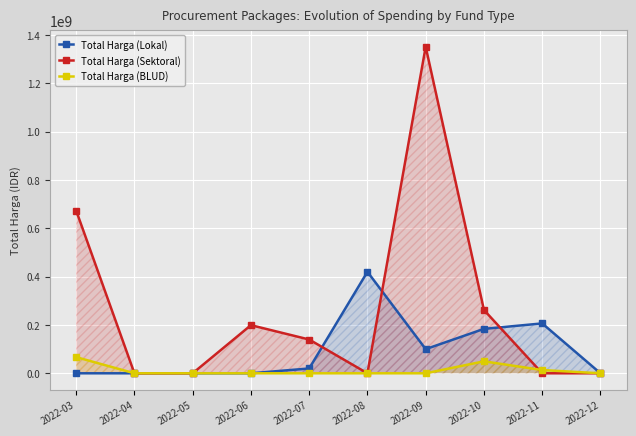

Is the value of Total Harga (Sektoral) at 2022-11 greater than the value of Total Harga (BLUD) at 2022-05?

No